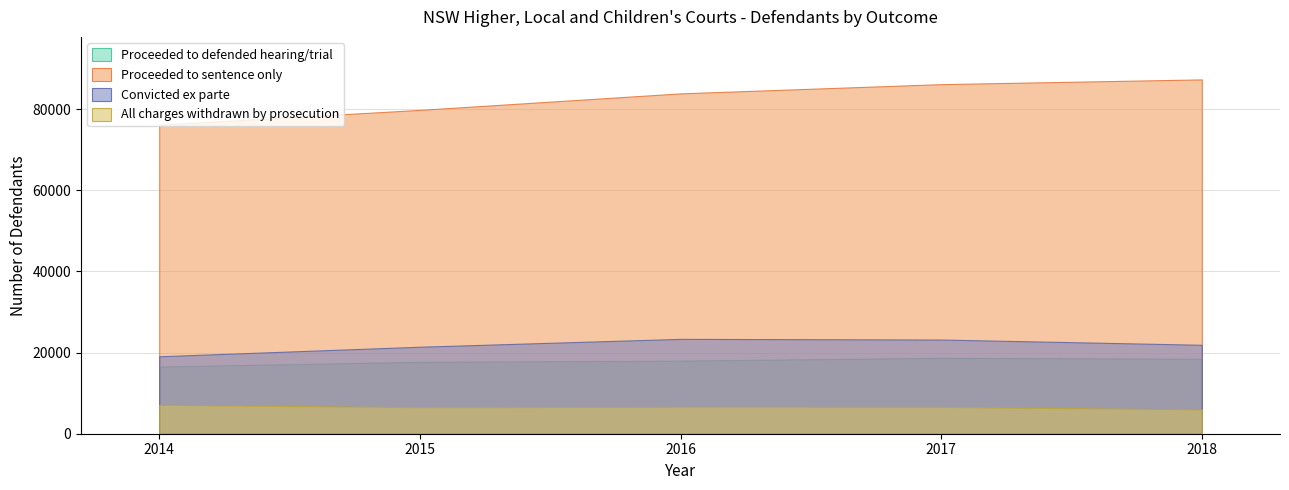

Between 2016 and 2017, which series saw the biggest shift?

Proceeded to sentence only